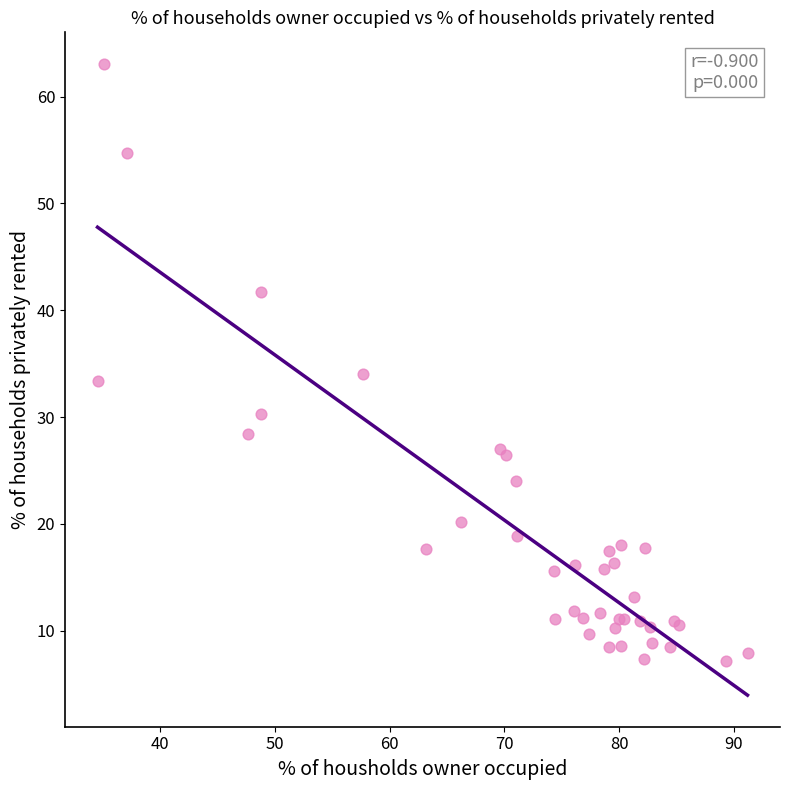

What Y value in the scatter plot is closest to 35?

34.1